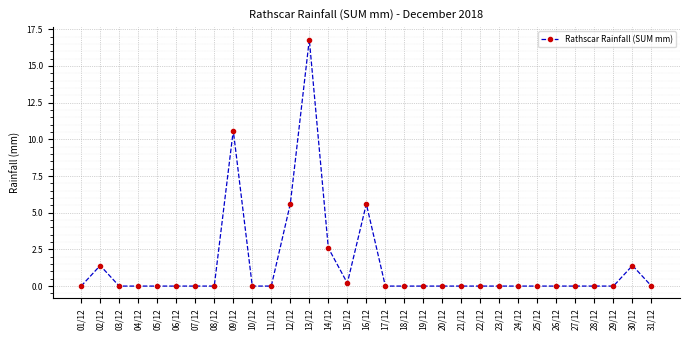

Does the chart display data point markers on the line(s)?

Yes